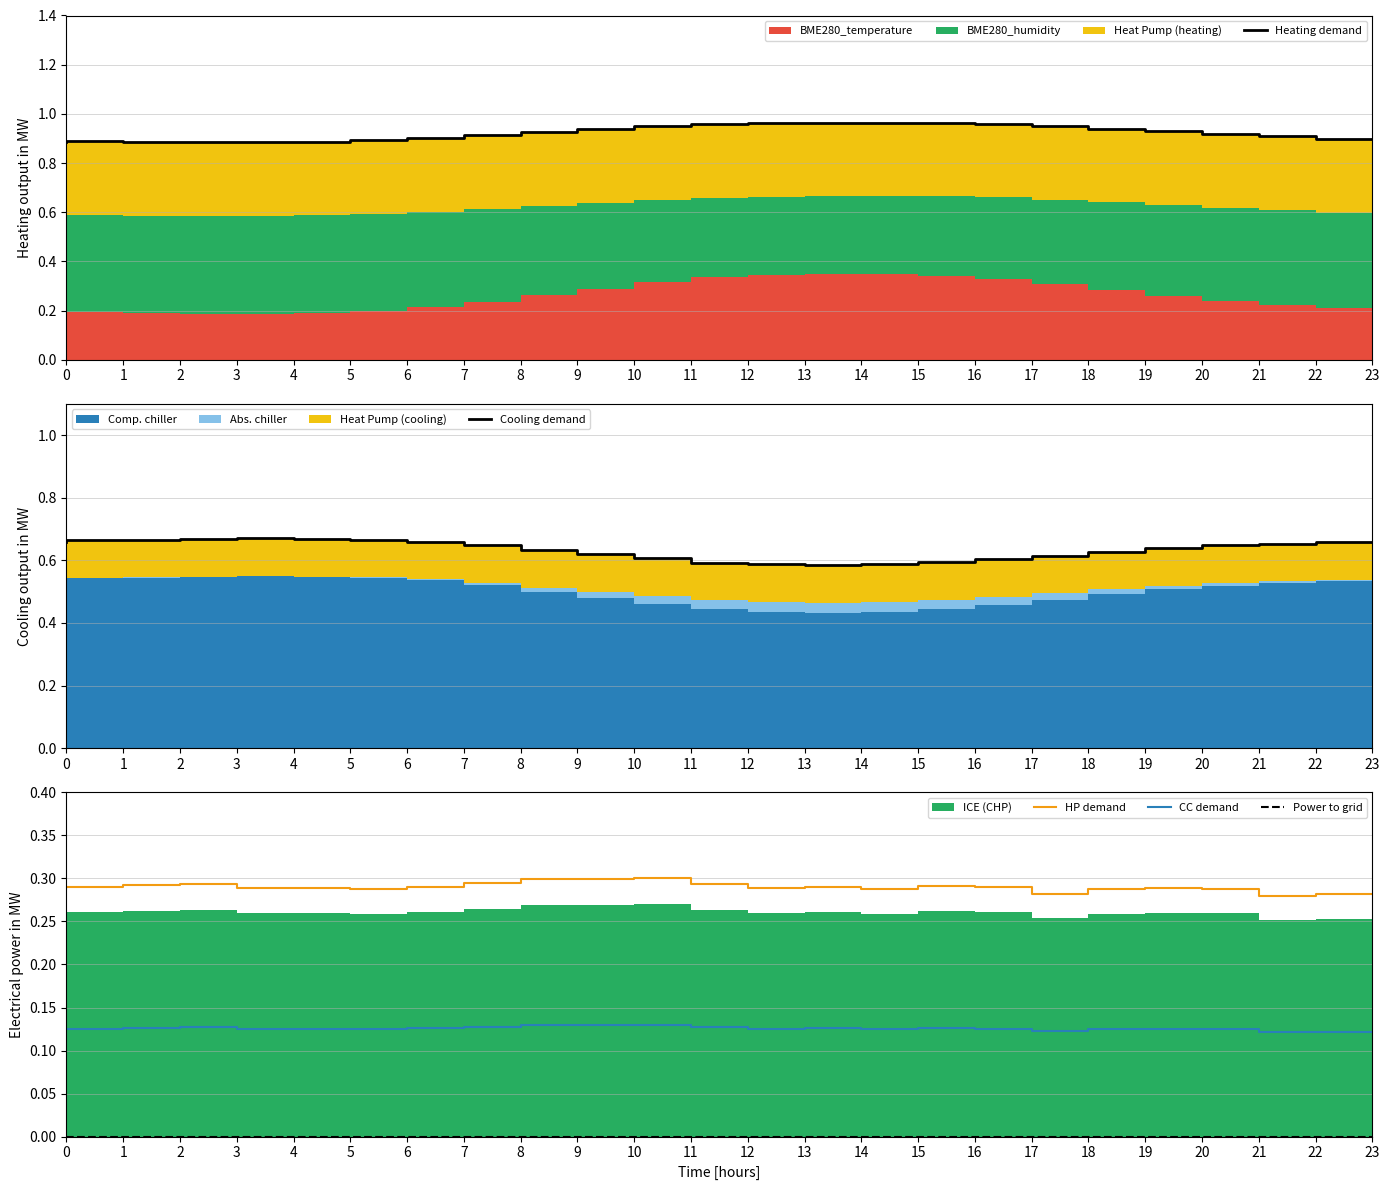

What is the value of the HP demand point at the 24th from the left?

0.3